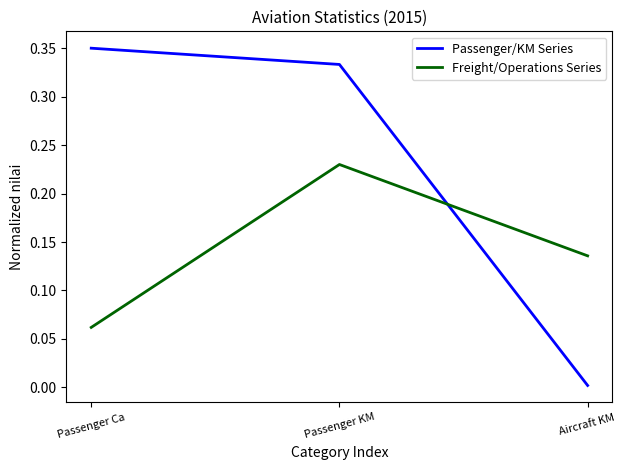

Which series has the largest total across all categories?

Passenger/KM Series